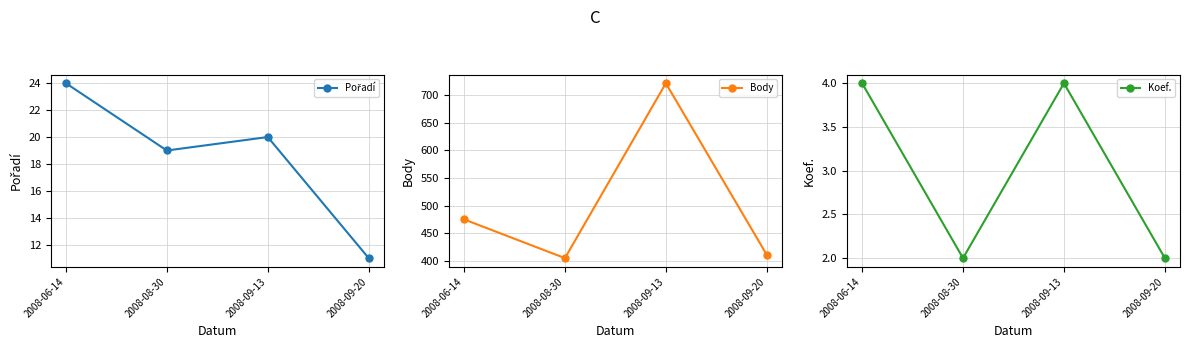

Which category has the highest value in the Koef. series?

2008-06-14